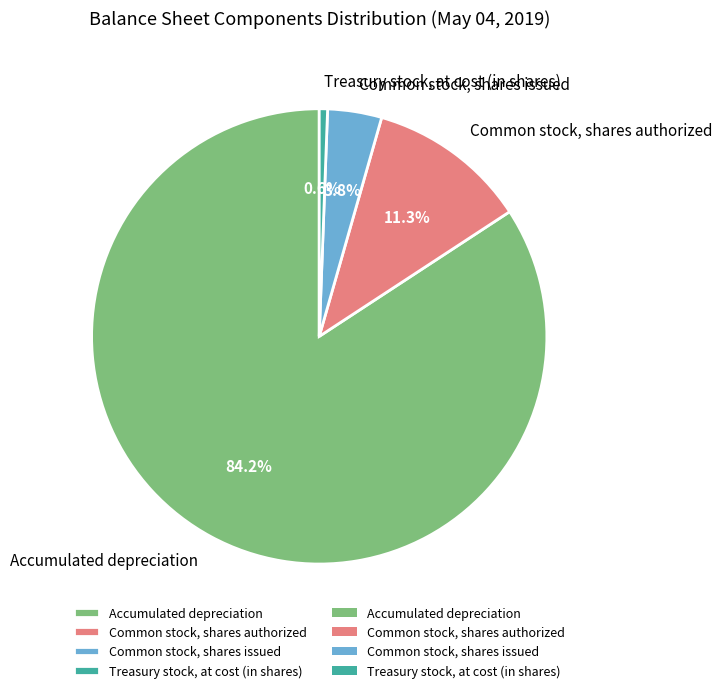

How many segments does this pie chart have?

4